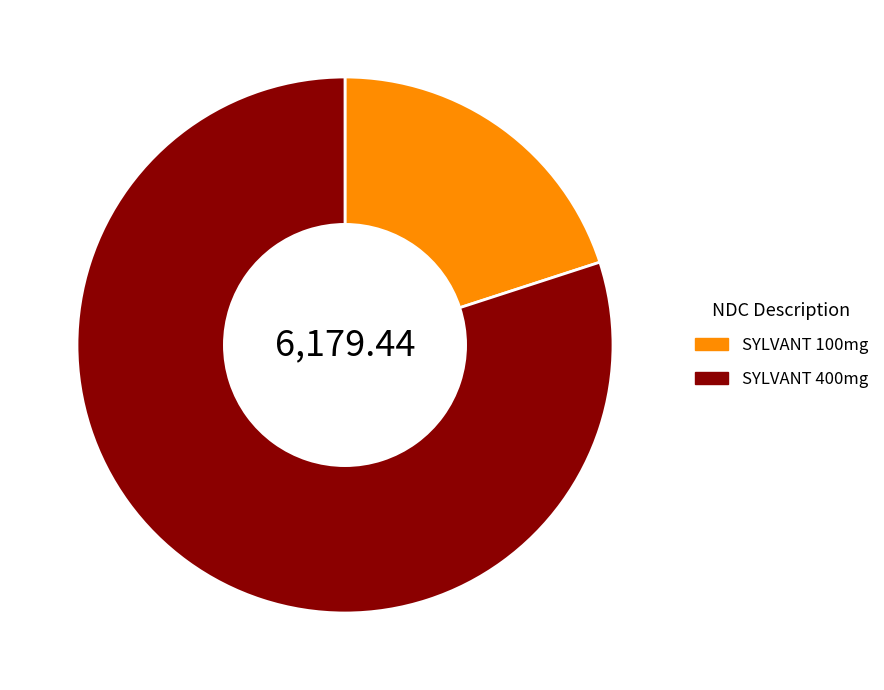

Is there a majority slice in this chart?

Yes